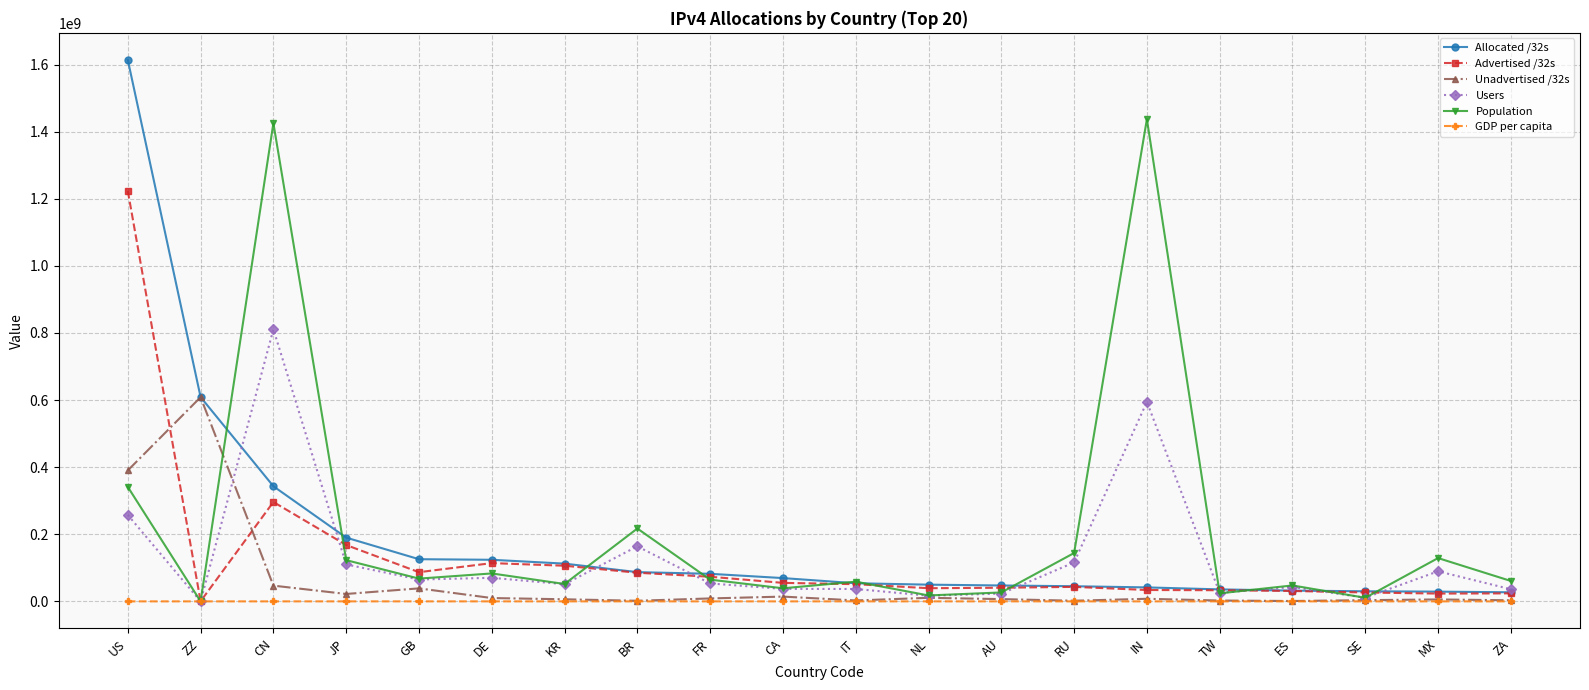

What is the sum of the Unadvertised /32s values at ES and CA?

15357504